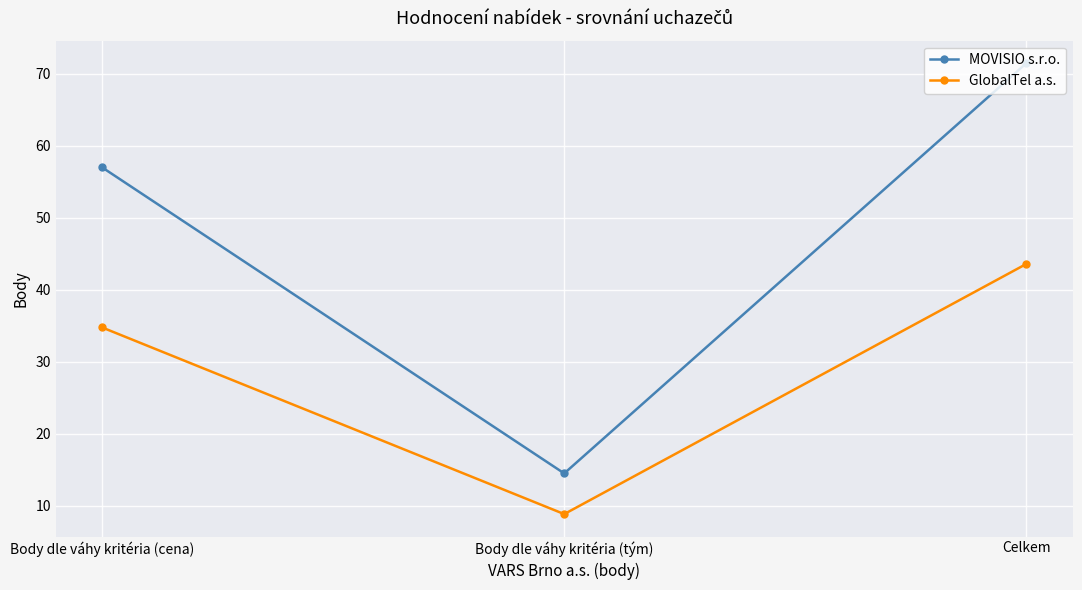

Is the value of GlobalTel a.s. at Celkem greater than the value of MOVISIO s.r.o. at Body dle váhy kritéria (cena)?

No